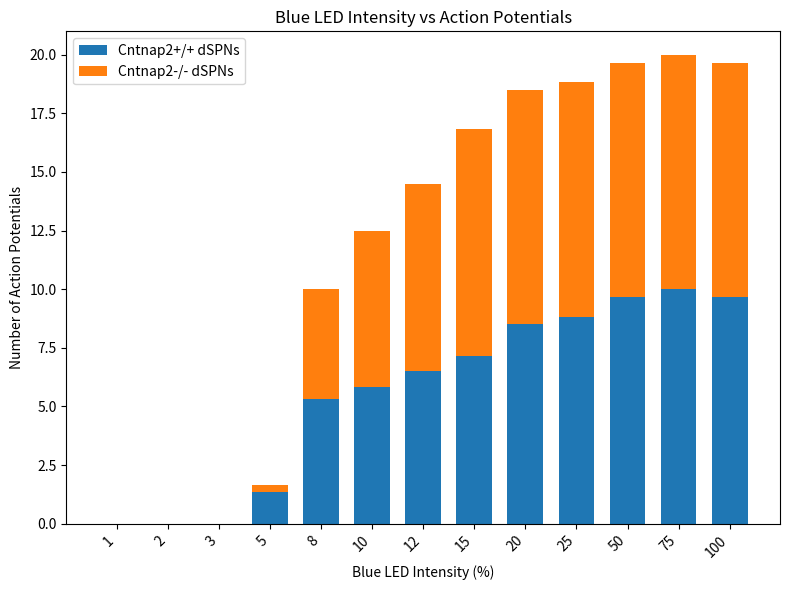

Reading left to right, list the values for the Cntnap2+/+ dSPNs series.

1=0.0	2=0.0	3=0.0	5=1.3	8=5.3	10=5.8	12=6.5	15=7.2	20=8.5	25=8.8	50=9.7	75=10.0	100=9.7